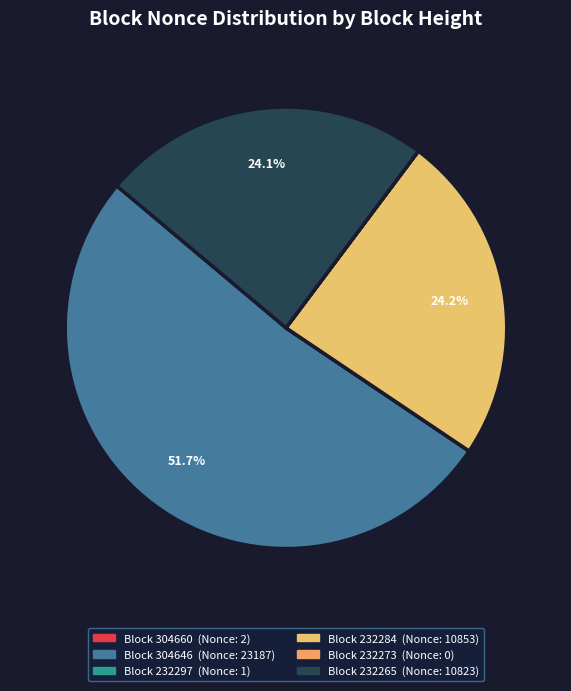

How many slices are in this pie chart?

6